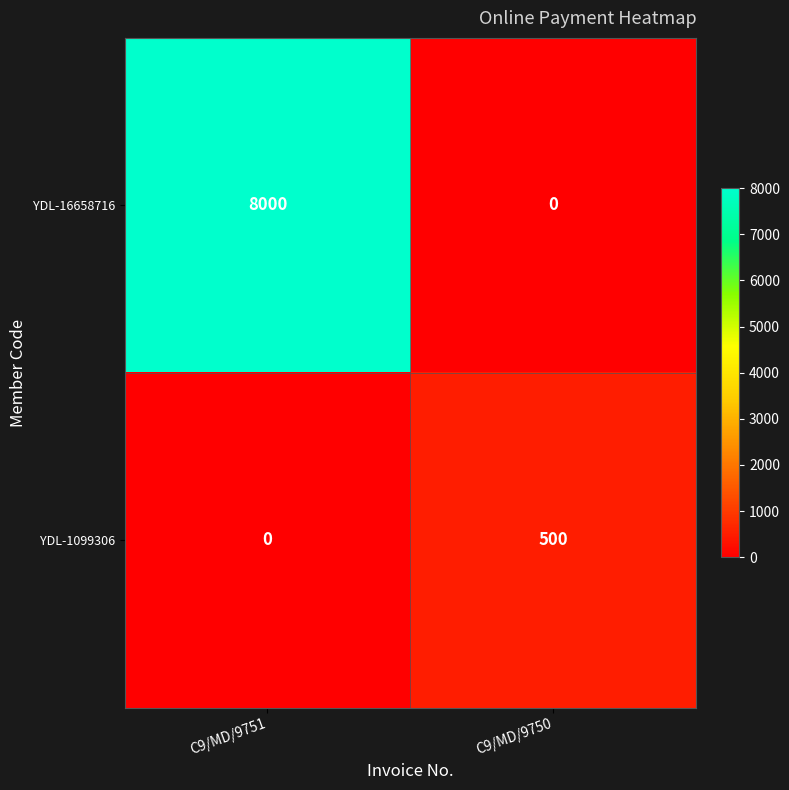

Which series changed the most between C9/MD/9751 and C9/MD/9750?

YDL-16658716